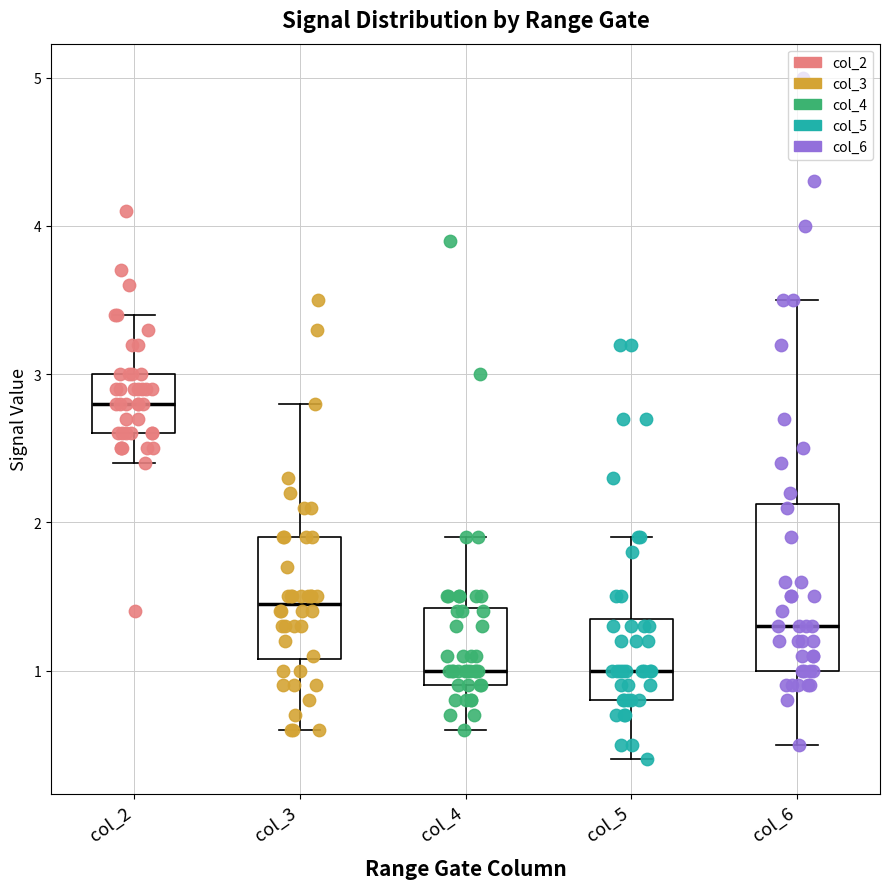

Where does the lower whisker of the box for col_3 end on the y-axis? The values are not printed on the chart, so give them approximately, as read against the axis.

0.6